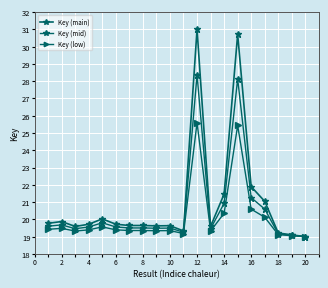

How many data points in Key (low) are above 19?

19